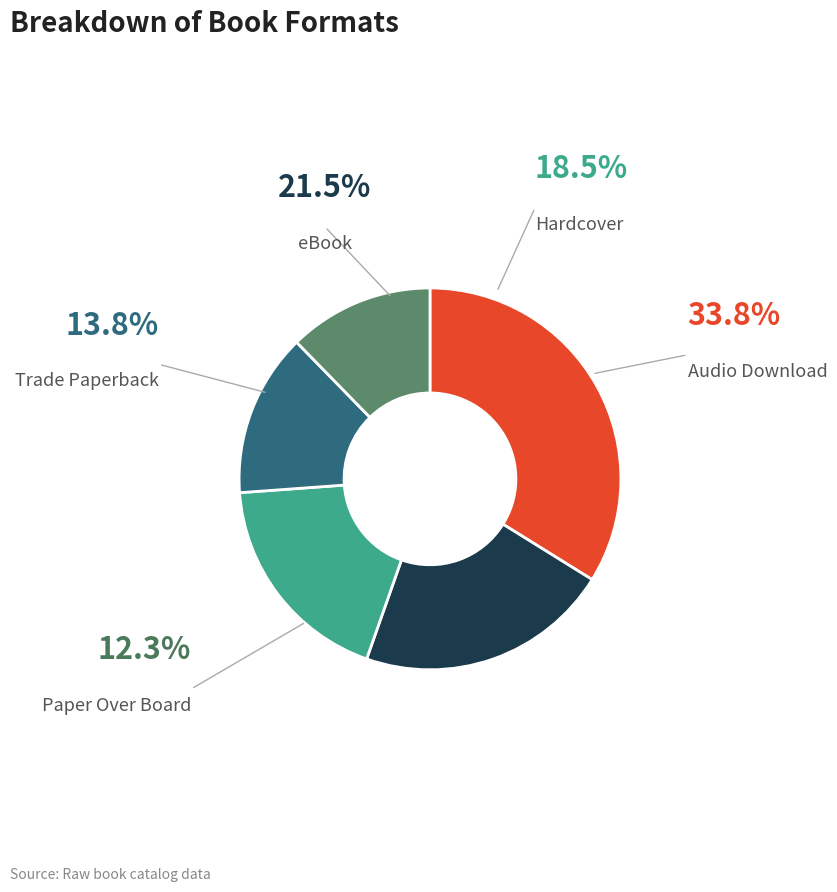

Does any single category account for the majority?

No